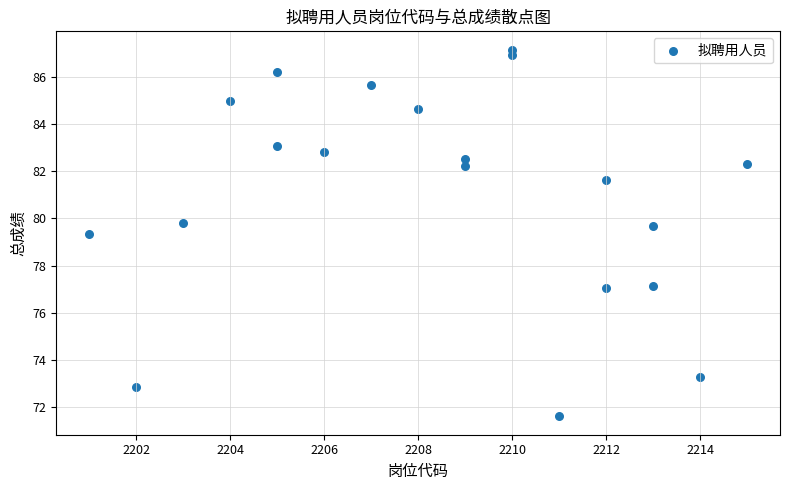

What is the range of X values (max minus min)?

14.0